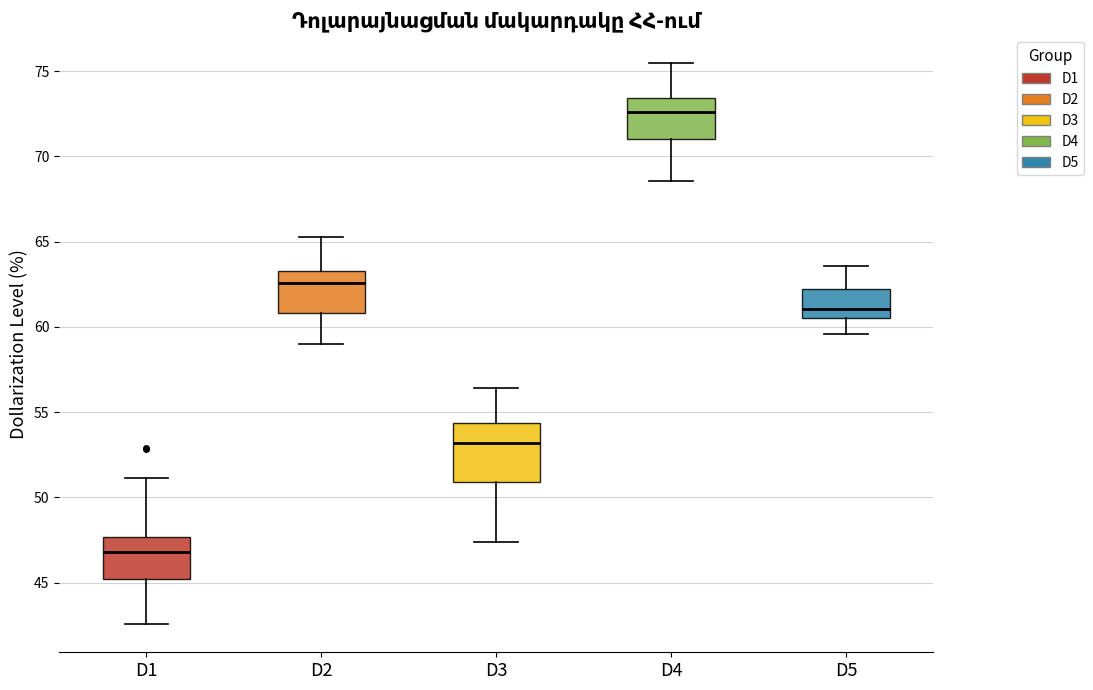

Reading left to right, transcribe this box plot: for each box, give where its median line is, the range the box spans, and where its two whiskers end, as read against the y-axis. The values are not printed on the chart, so give them approximately, as read against the axis.

D1: median 47.0, box 45.0 to 47.5, whiskers 42.5 to 51.0
D2: median 62.5, box 61.0 to 63.5, whiskers 59.0 to 65.5
D3: median 53.0, box 51.0 to 54.5, whiskers 47.5 to 56.5
D4: median 72.5, box 71.0 to 73.5, whiskers 68.5 to 75.5
D5: median 61.0, box 60.5 to 62.0, whiskers 59.5 to 63.5